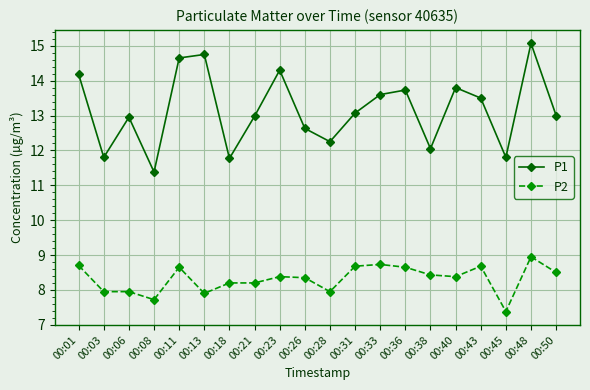

Is it true that P2 equals 12.5 at 00:45?

False